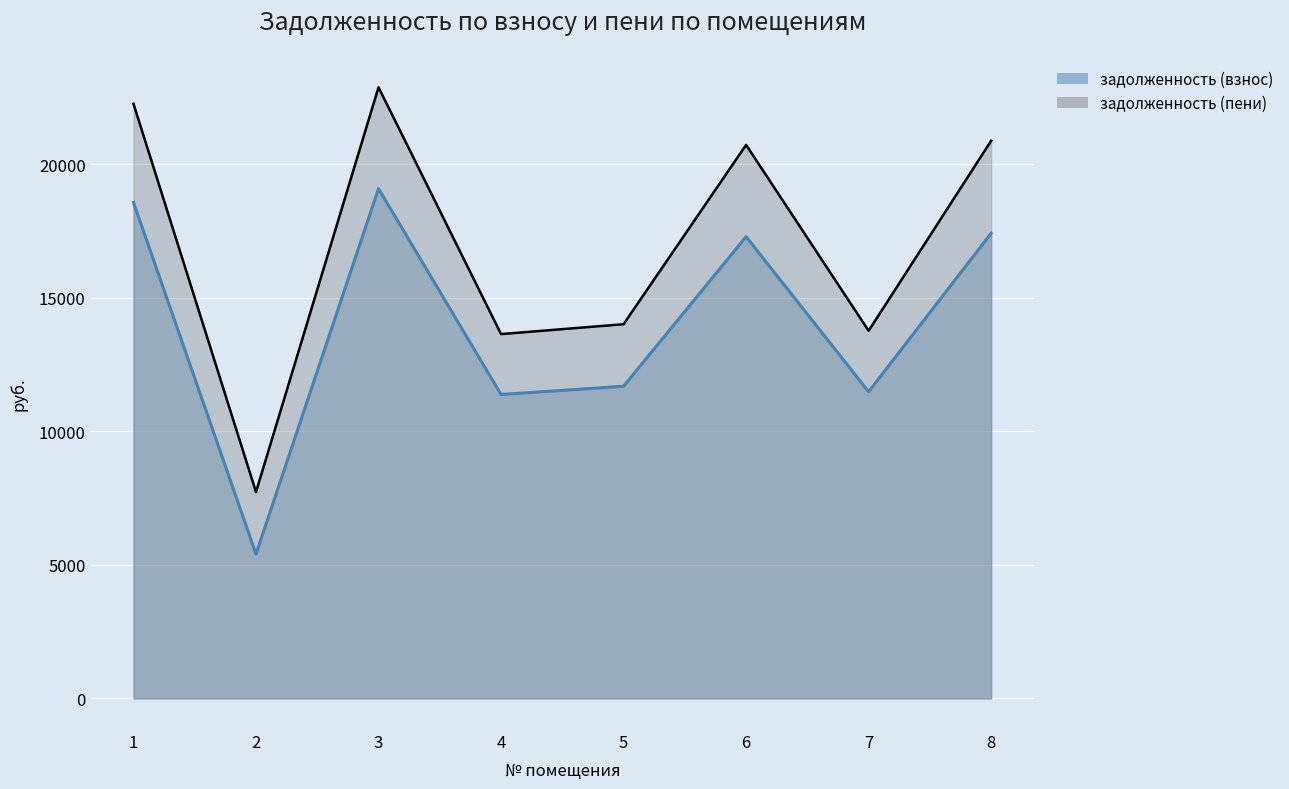

Between 8 and 2, which is larger?

8